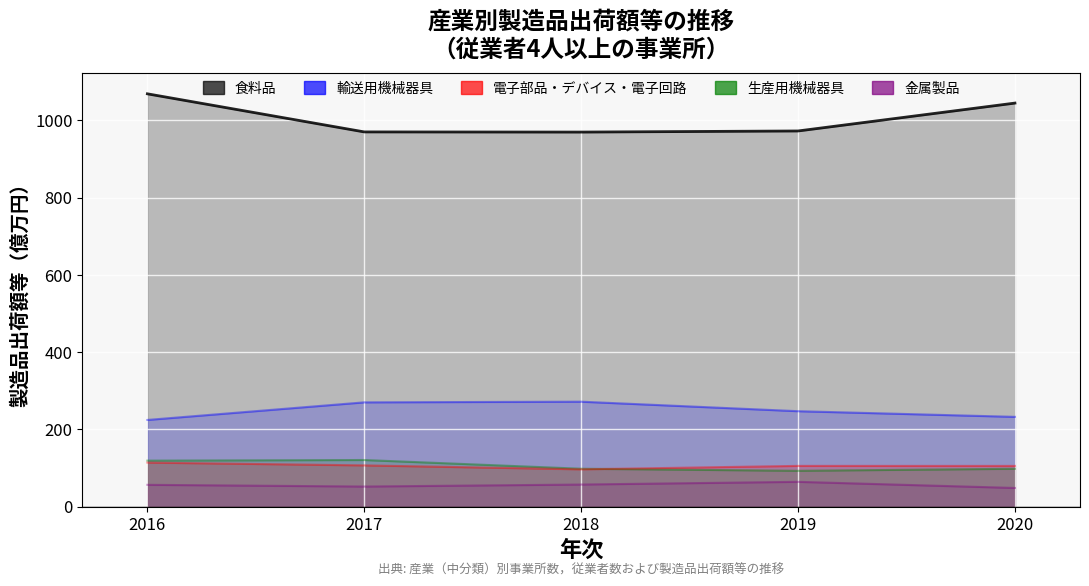

At which category does 食料品 reach its first local valley?

2018